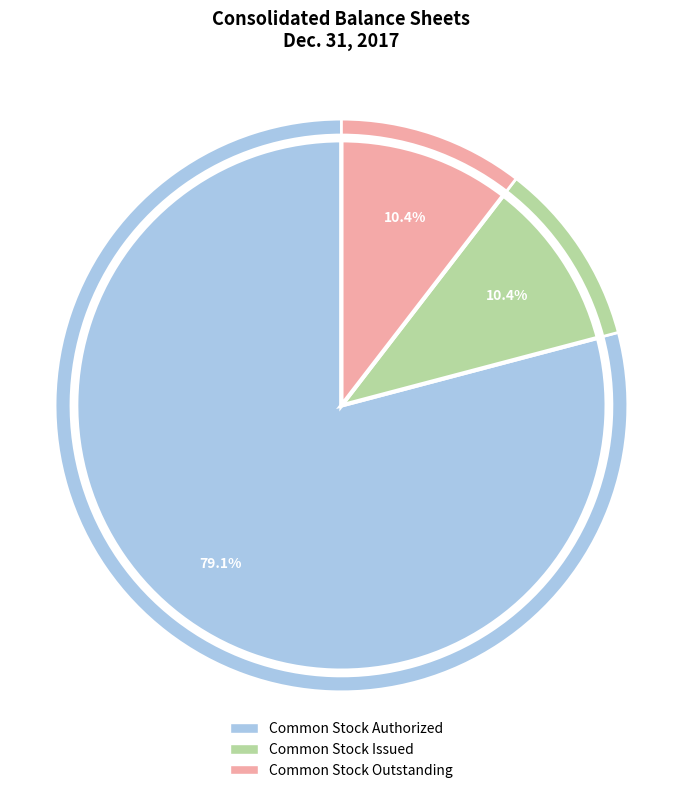

What portion of the pie excludes Common Stock Outstanding?

89.6%